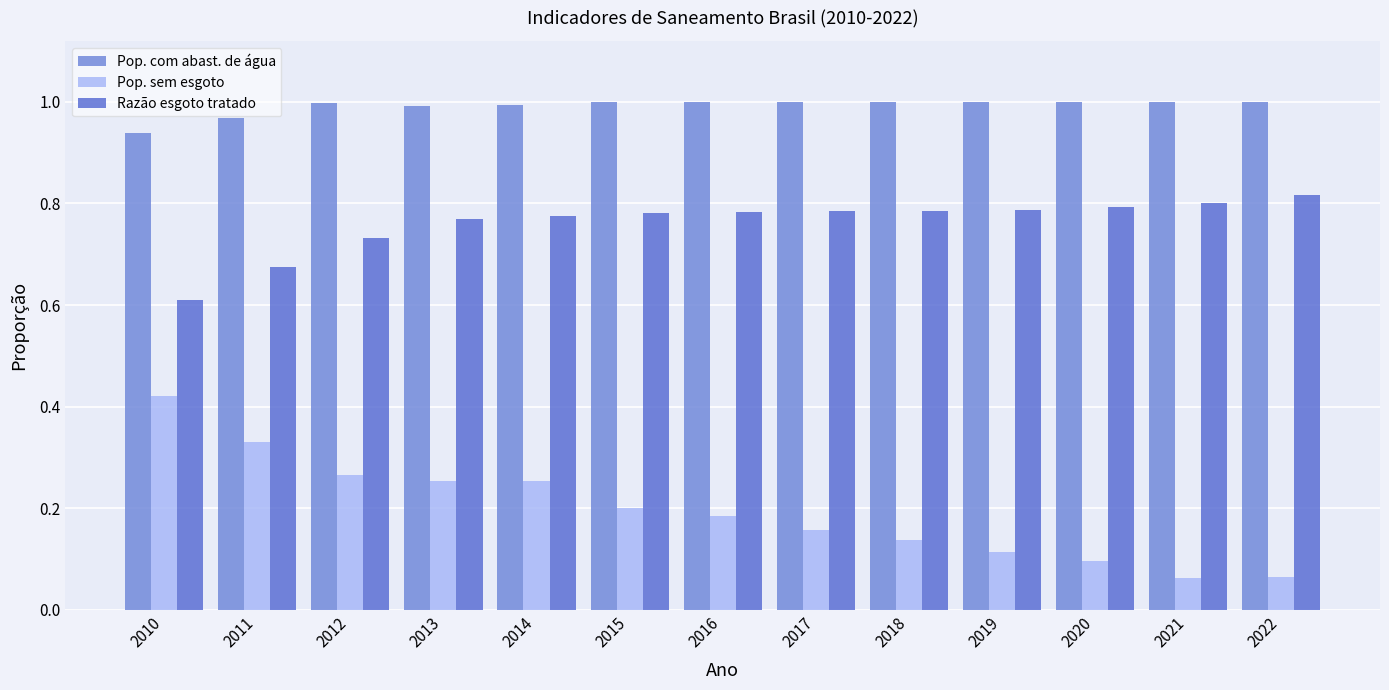

What is the value of the Razão esgoto tratado bar at the 10th from the left?

0.8